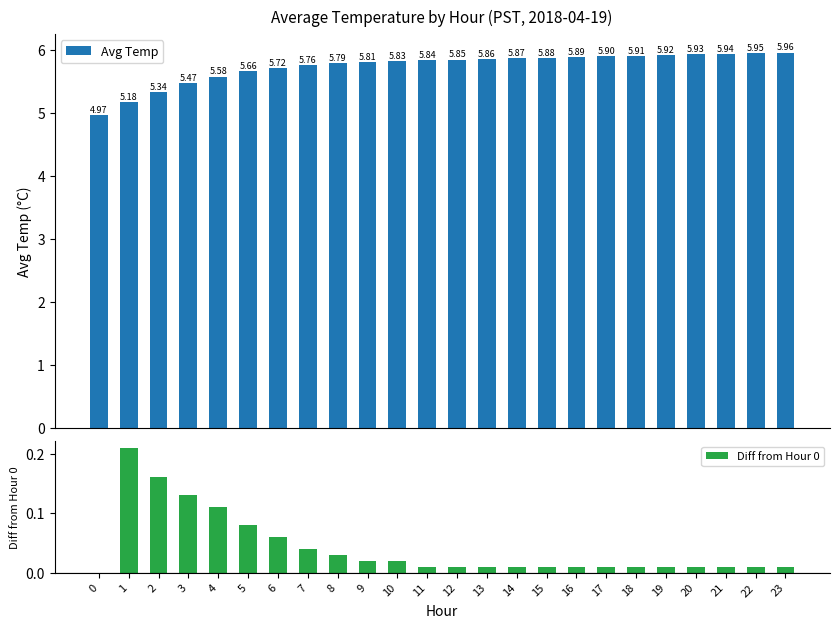

What is the total value across all series at 4?

5.7